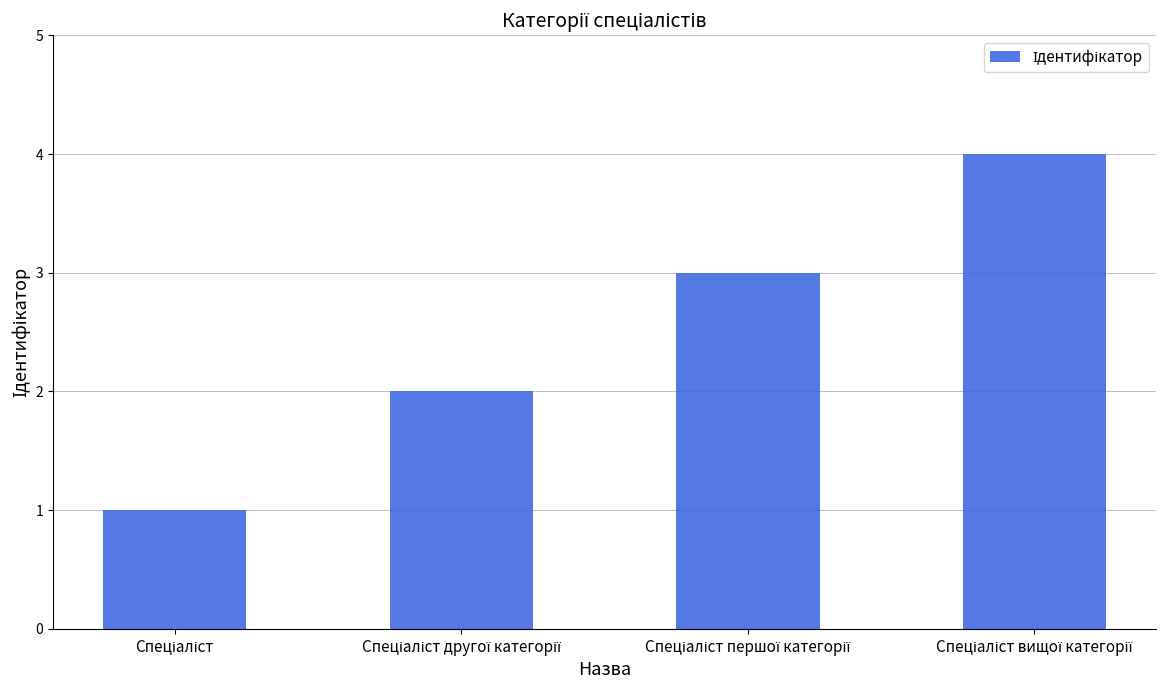

How many categories are shown in the chart?

4